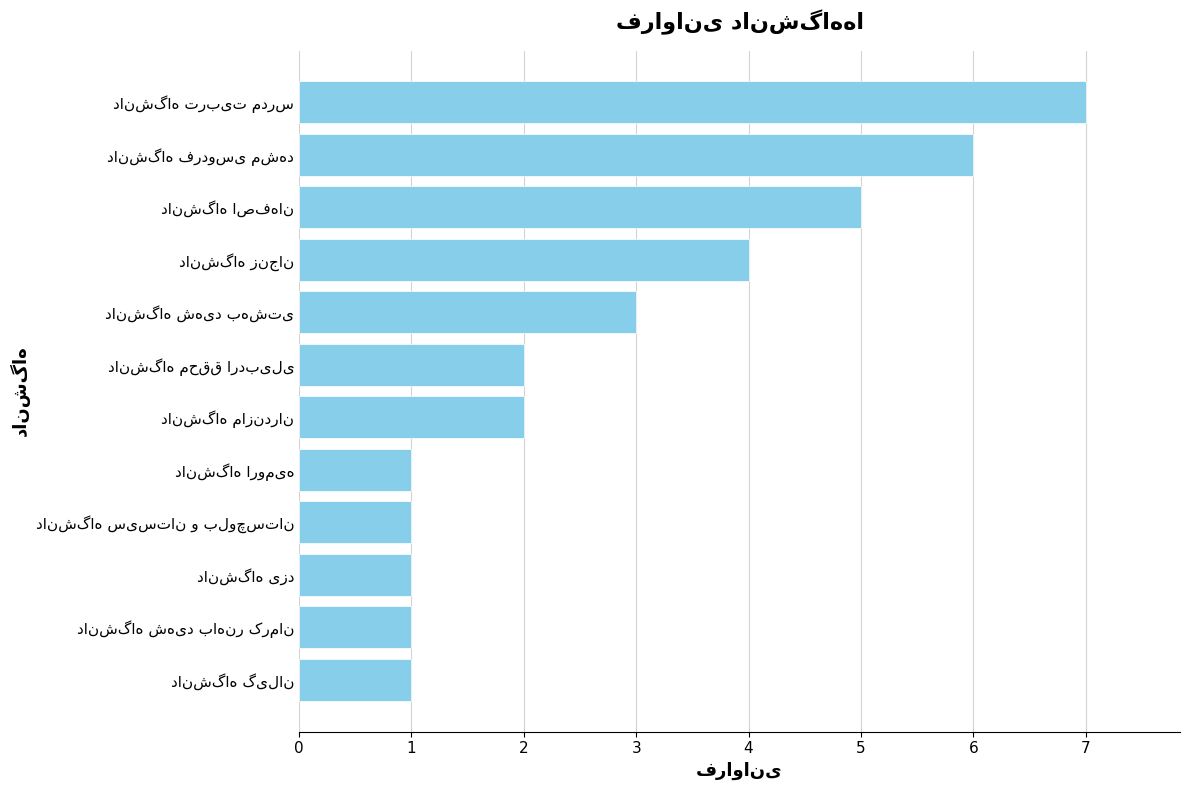

How many bars are there in total?

12